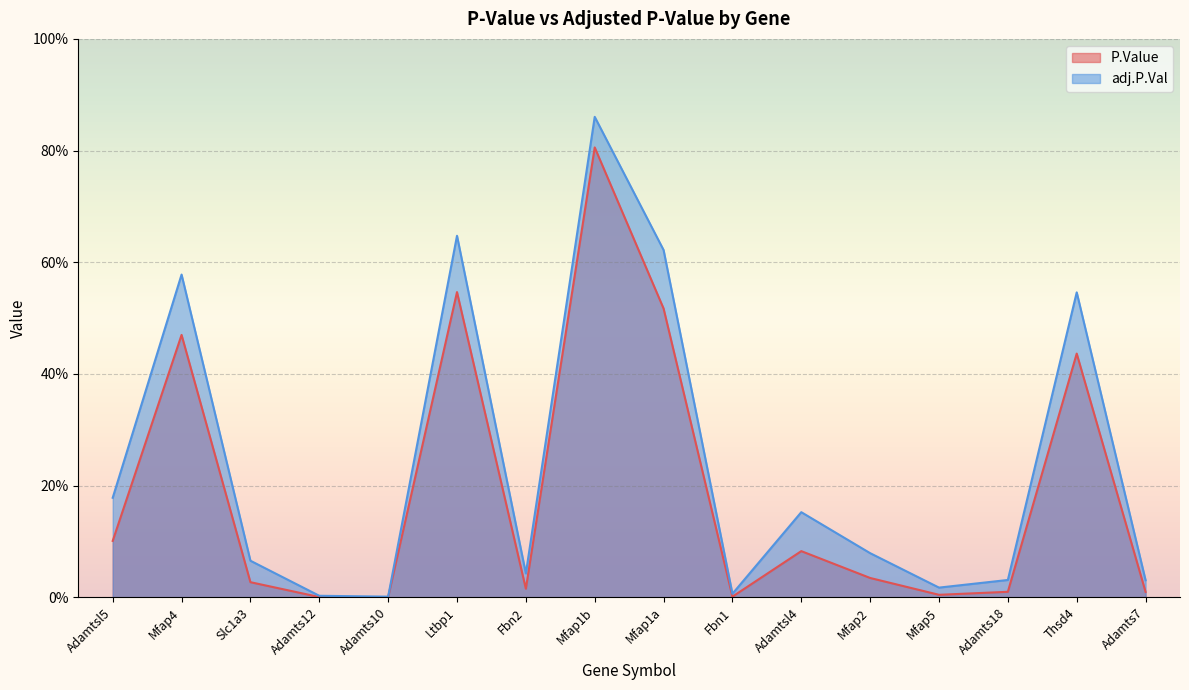

Reading right to left, extract all data points from this chart.

P.Value: 0.0	0.4	0.0	0.0	0.0	0.1	0.0	0.5	0.8	0.0	0.5	0.0	0.0	0.0	0.5	0.1
adj.P.Val: 0.0	0.5	0.0	0.0	0.1	0.2	0.0	0.6	0.9	0.0	0.6	0.0	0.0	0.1	0.6	0.2